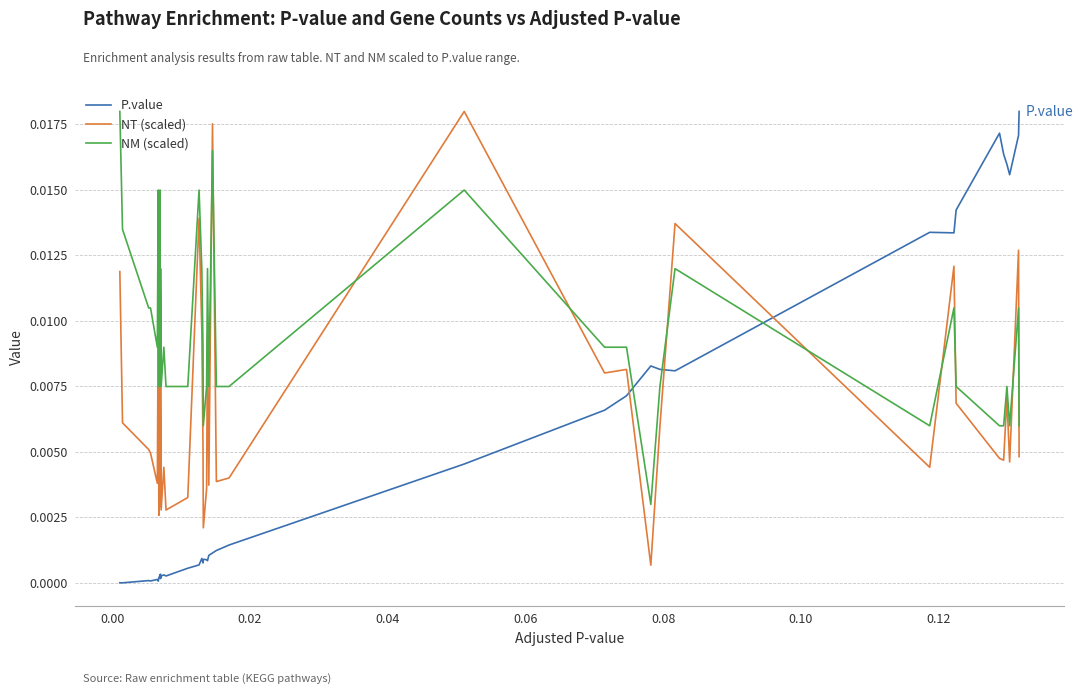

Rank the series by their average value, from lowest to highest.

P.value, NT (scaled), NM (scaled)